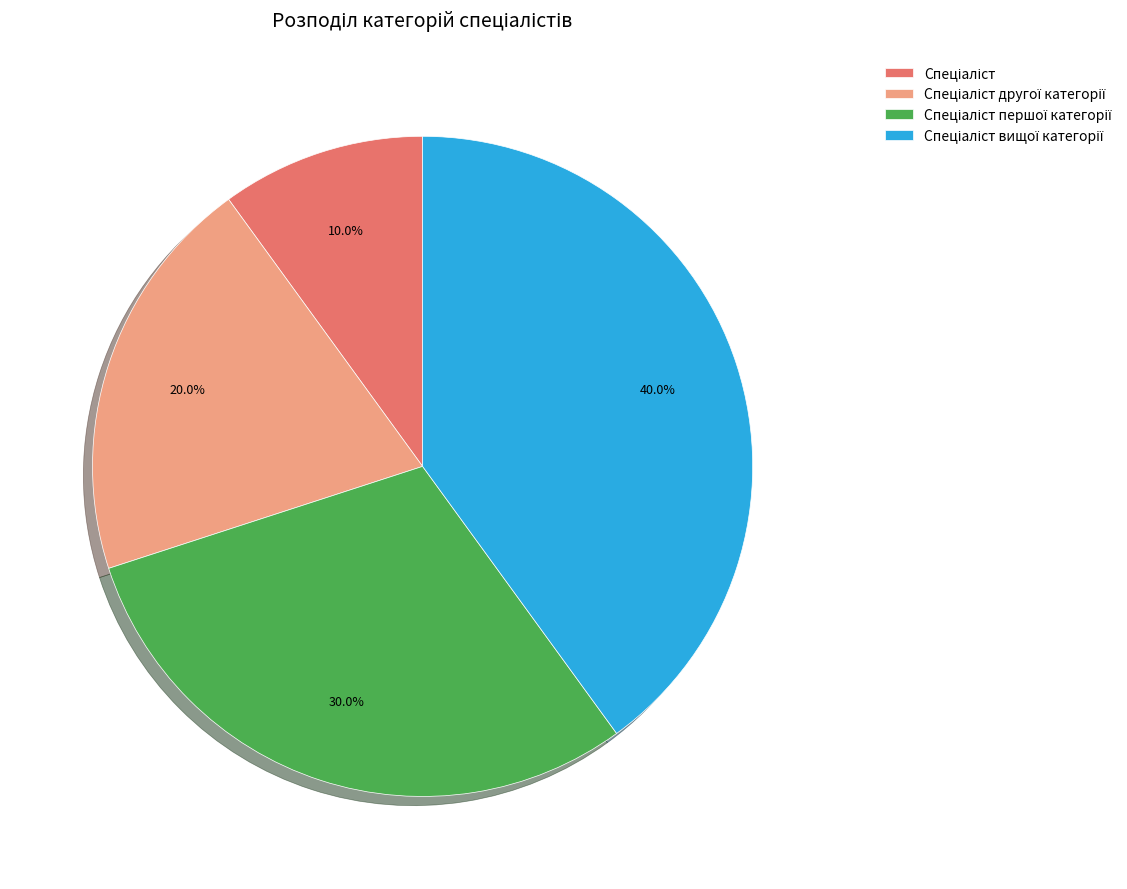

Does any single category account for the majority?

No